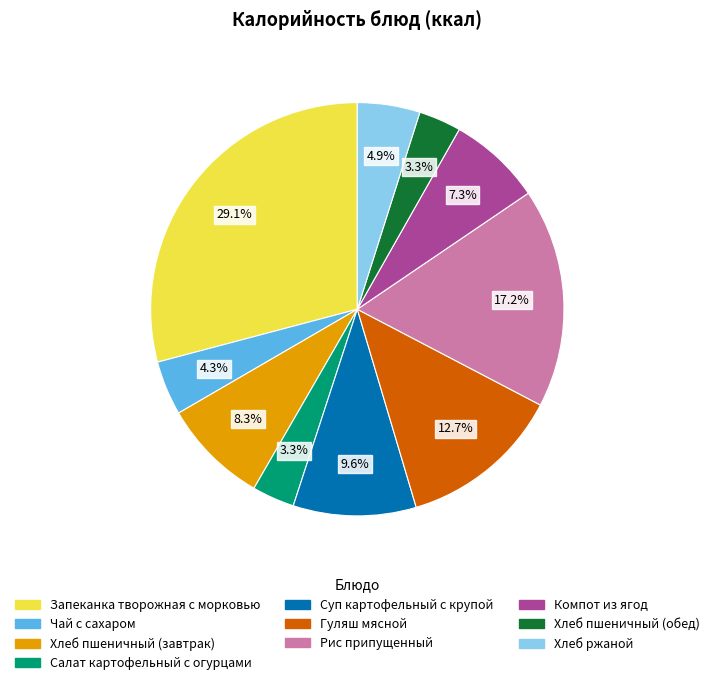

To the nearest percent, what percentage of the pie is Хлеб пшеничный (обед)?

3%